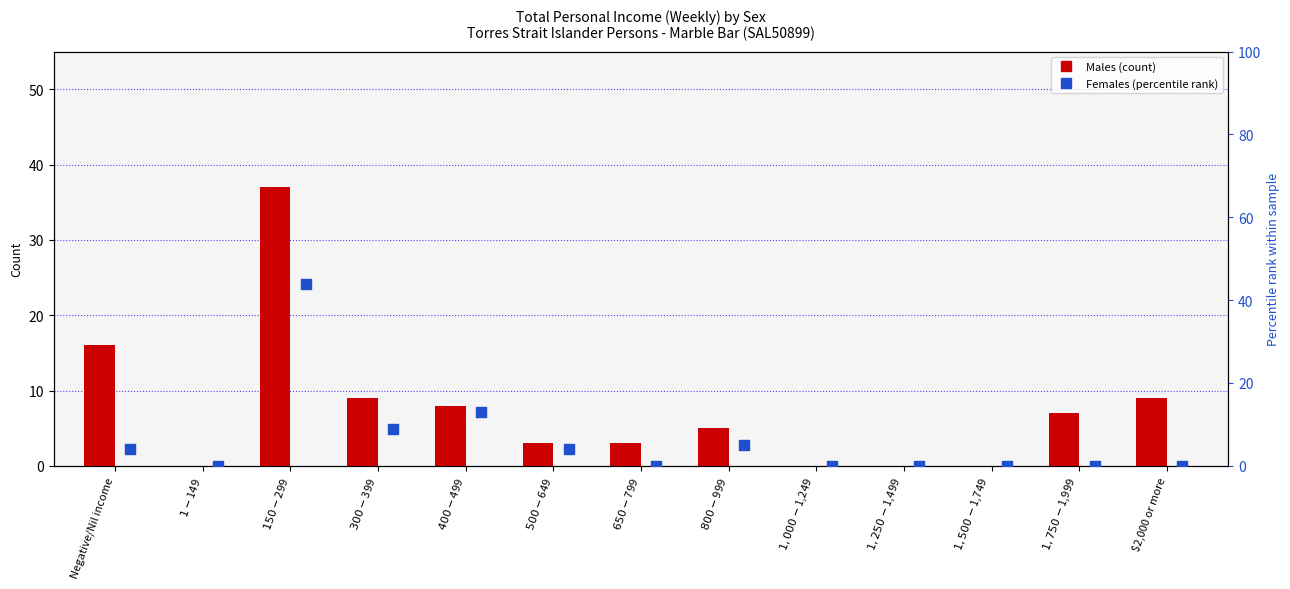

Which series reaches the maximum Y coordinate?

Females